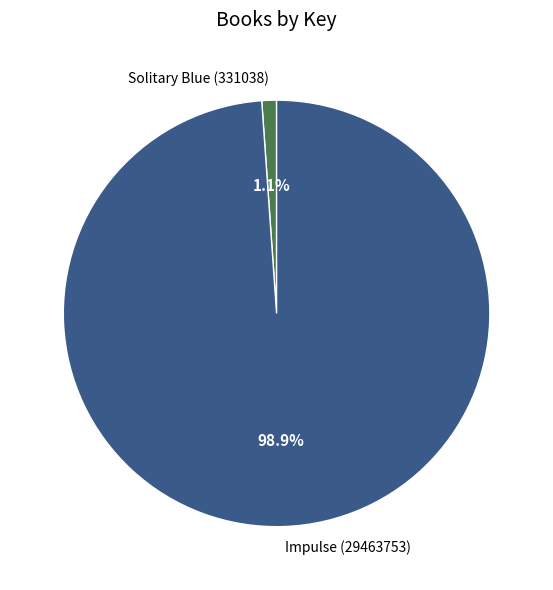

Rank the categories by value from lowest to highest.

Solitary Blue (331038), Impulse (29463753)